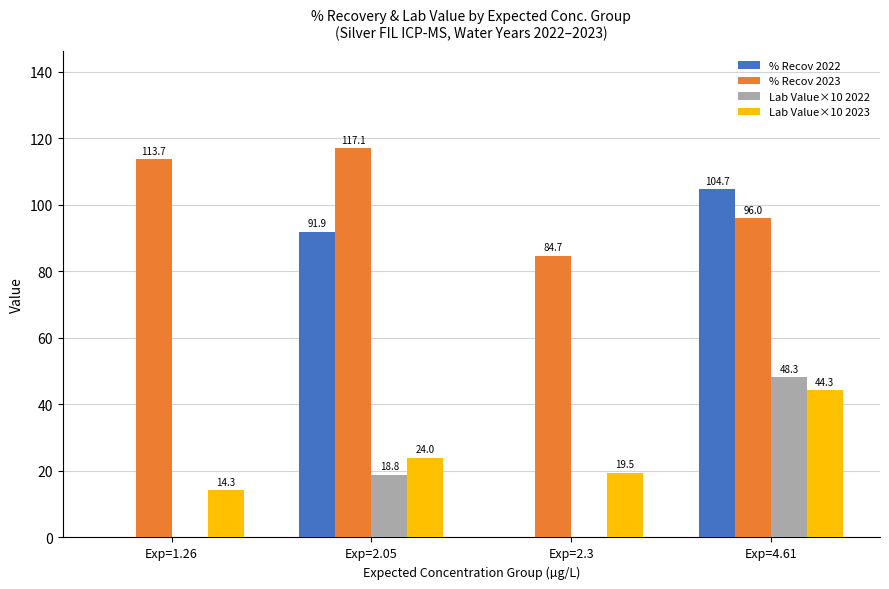

Is it true that Lab Value×10 2022 equals 19.4 at Exp=2.3?

False